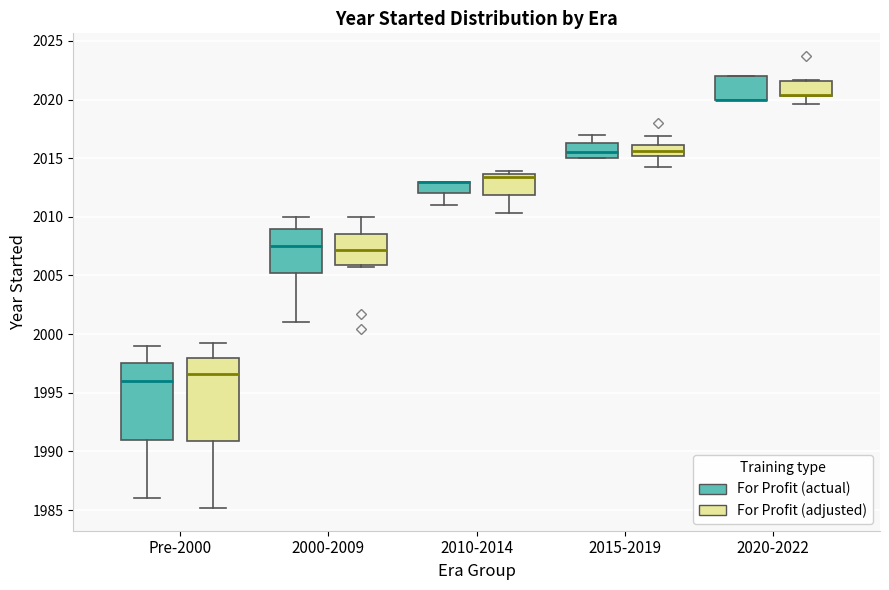

Reading left to right, read every box against the y-axis: the position of its median line, the range the box covers, and the ends of its whiskers. The values are not printed on the chart, so give them approximately, as read against the axis.

Pre-2000 (For Profit (actual)): median 1996.0, box 1991.0 to 1997.5, whiskers 1986.0 to 1999.0
Pre-2000 (For Profit (adjusted)): median 1996.5, box 1991.0 to 1998.0, whiskers 1985.0 to 1999.0
2000-2009 (For Profit (actual)): median 2007.5, box 2005.5 to 2009.0, whiskers 2001.0 to 2010.0
2000-2009 (For Profit (adjusted)): median 2007.0, box 2006.0 to 2008.5, whiskers 2005.5 to 2010.0
2010-2014 (For Profit (actual)): median 2013.0 (drawn on the box's upper edge), box 2012.0 to 2013.0, whiskers 2011.0 to 2013.0
2010-2014 (For Profit (adjusted)): median 2013.5 (just below the box's upper edge), box 2012.0 to 2013.5, whiskers 2010.5 to 2014.0
2015-2019 (For Profit (actual)): median 2015.5, box 2015.0 to 2016.5, whiskers 2015.0 to 2017.0
2015-2019 (For Profit (adjusted)): median 2015.5, box 2015.0 to 2016.0, whiskers 2014.0 to 2017.0
2020-2022 (For Profit (actual)): median 2020.0 (drawn on the box's lower edge), box 2020.0 to 2022.0, whiskers 2020.0 to 2022.0
2020-2022 (For Profit (adjusted)): median 2020.5 (drawn on the box's lower edge), box 2020.5 to 2021.5, whiskers 2019.5 to 2021.5